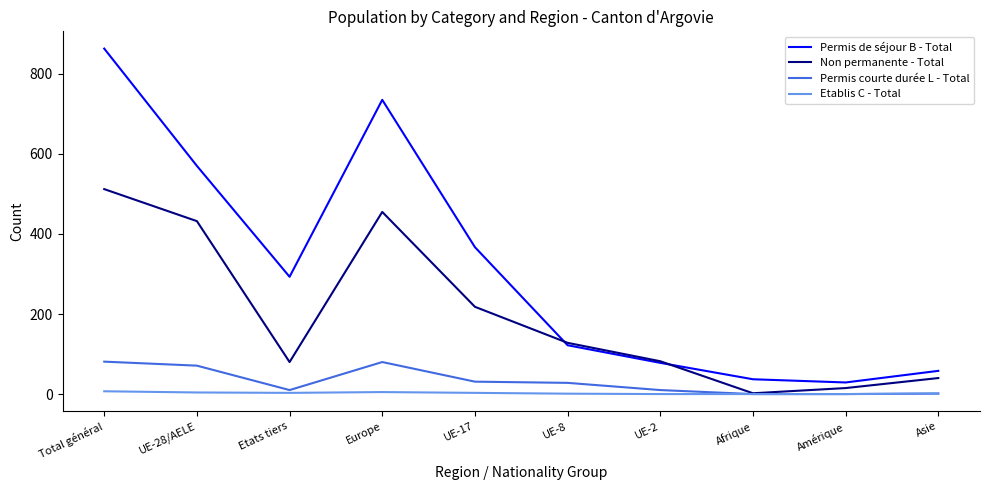

What is the greatest value displayed?

863